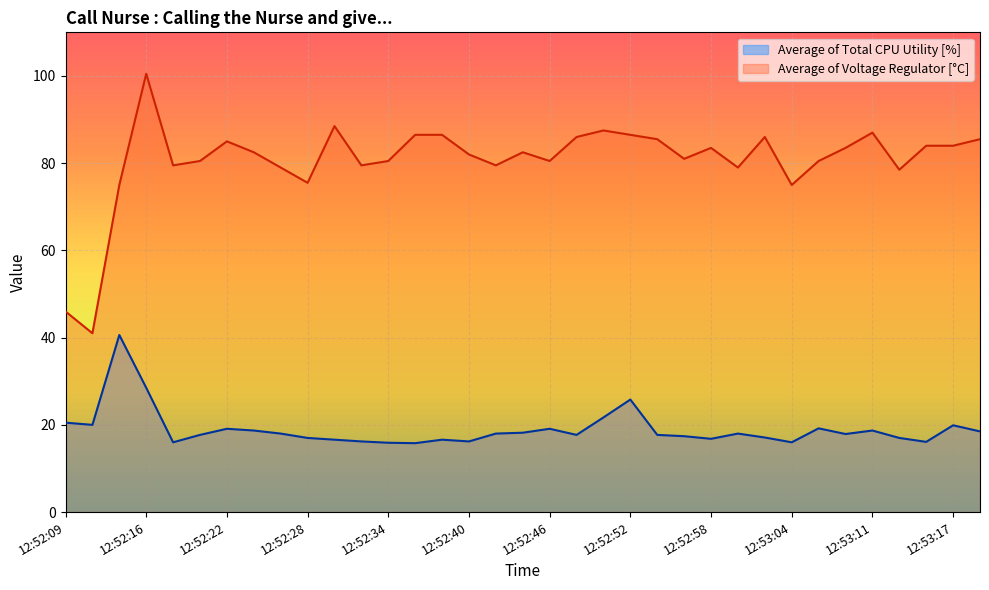

How many values in the Average of Total CPU Utility [%] series exceed 17?

23